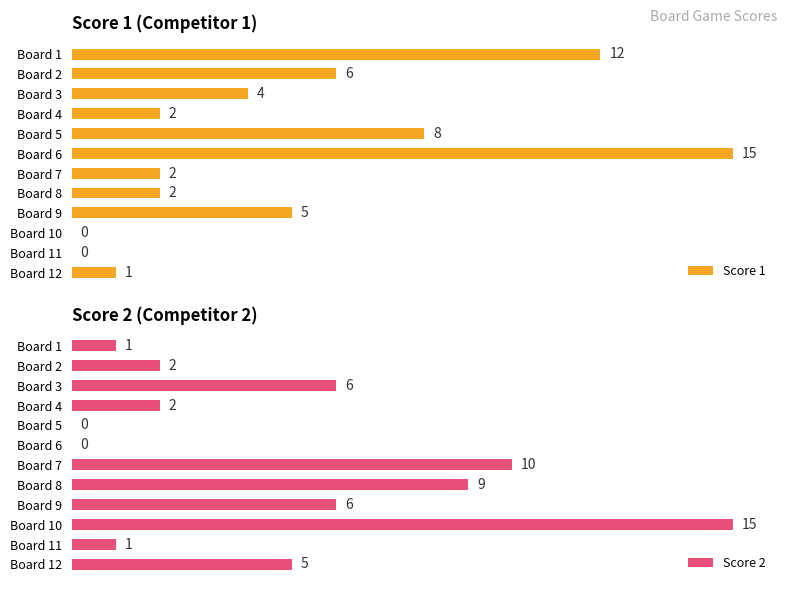

Where is Score 1 nearest to the value 7?

Board 2